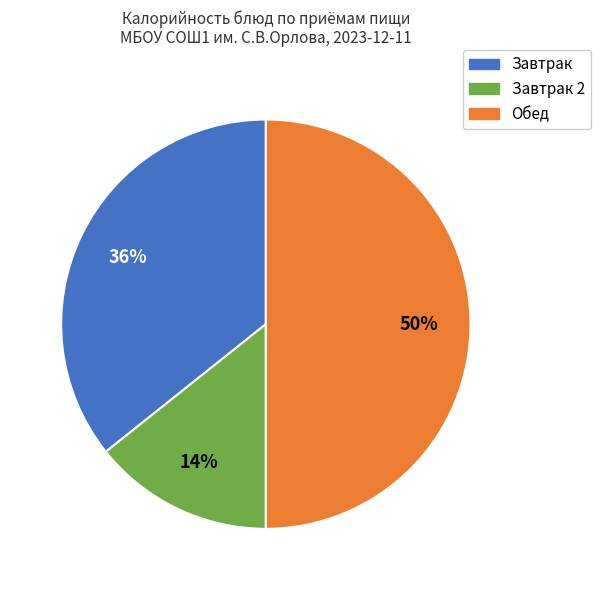

Do Обед and Завтрак 2 together represent more than half of the pie?

Yes